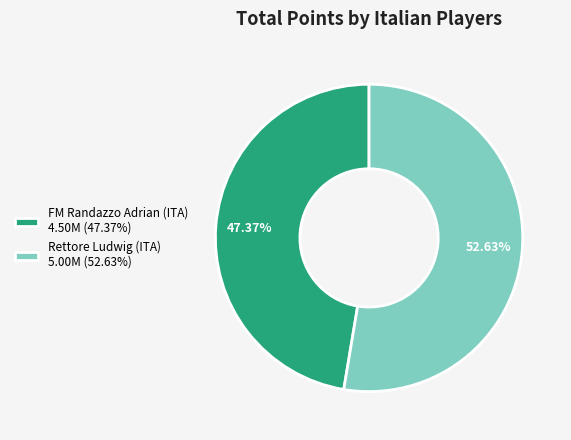

To the nearest percent, what is the difference between the Rettore Ludwig (ITA) and FM Randazzo Adrian (ITA) slice percentages?

5%